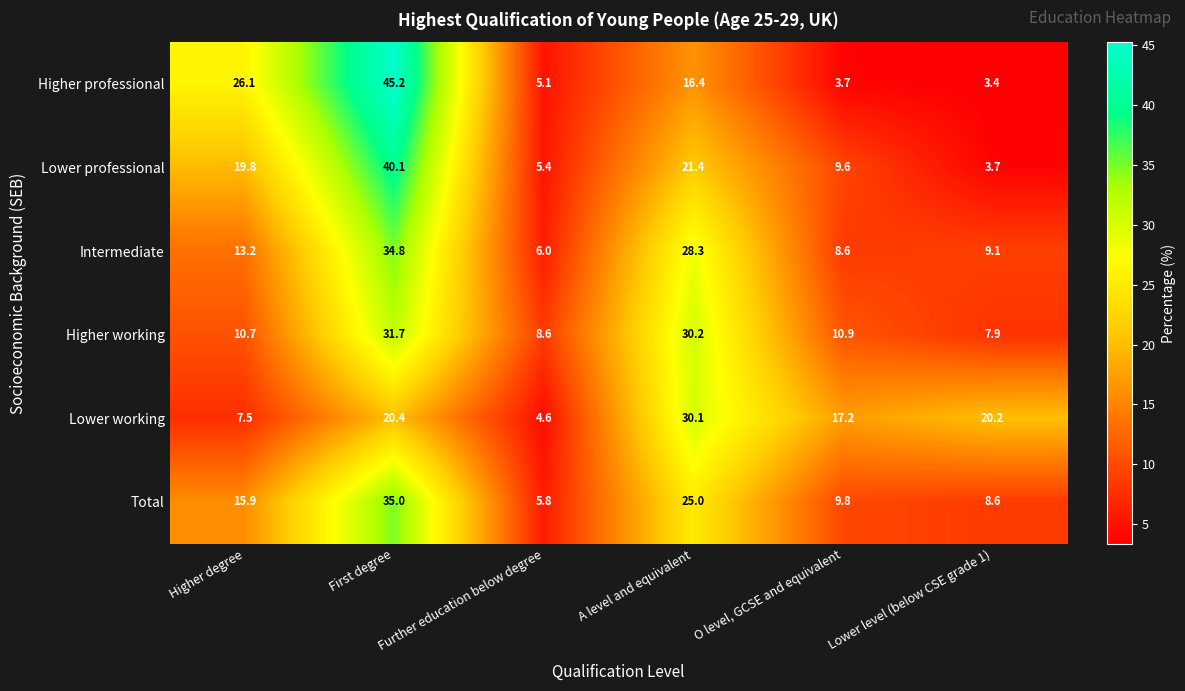

What is the average value of the Lower working series?

16.7